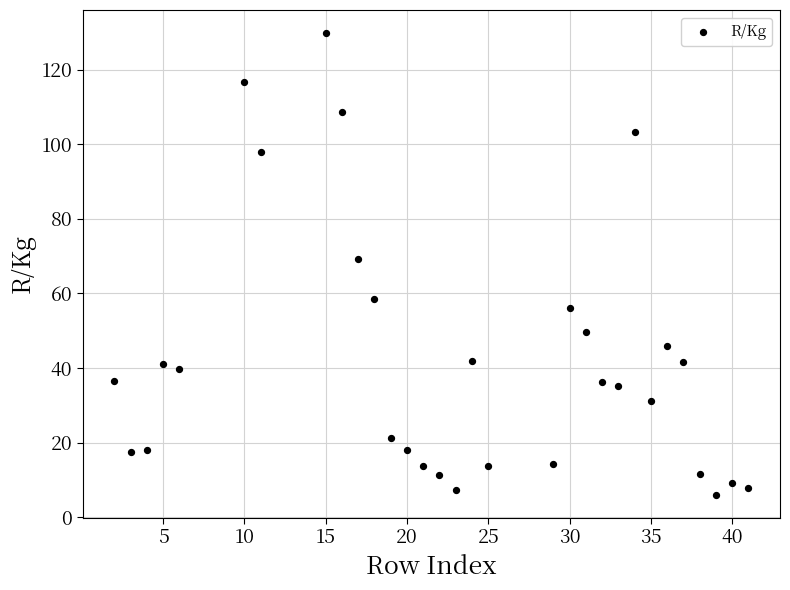

What is the range of X values (max minus min)?

39.0